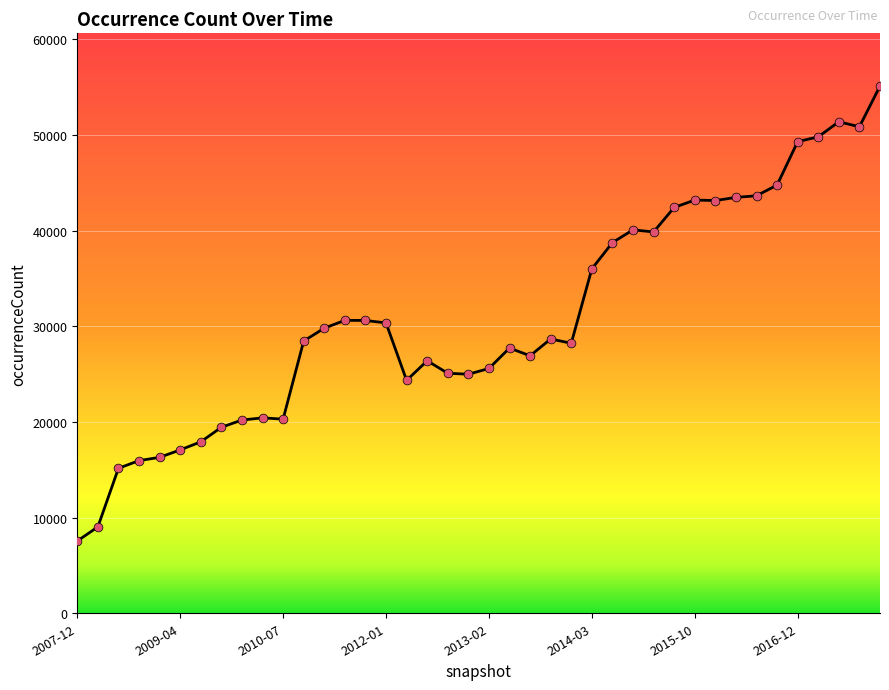

What is the minimum value shown in the chart?

7554